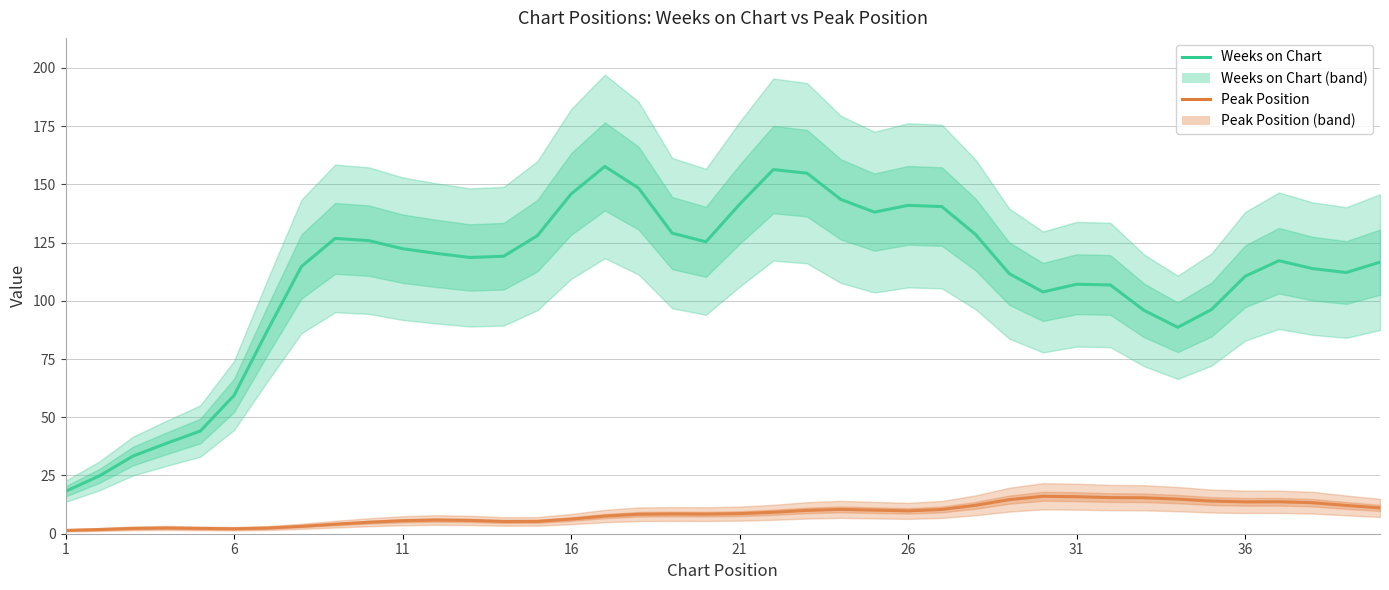

Rank the series by their average value, from lowest to highest.

Peak Position, Weeks on Chart